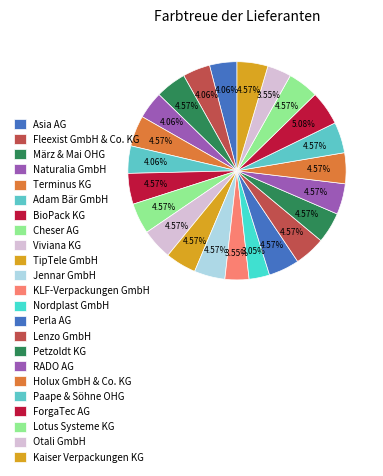

What portion of the pie excludes Lenzo GmbH?

95.4%